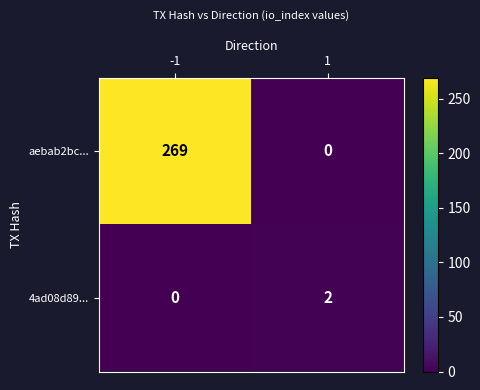

List the series in order of their peak value, lowest first.

4ad08d89..., aebab2bc...